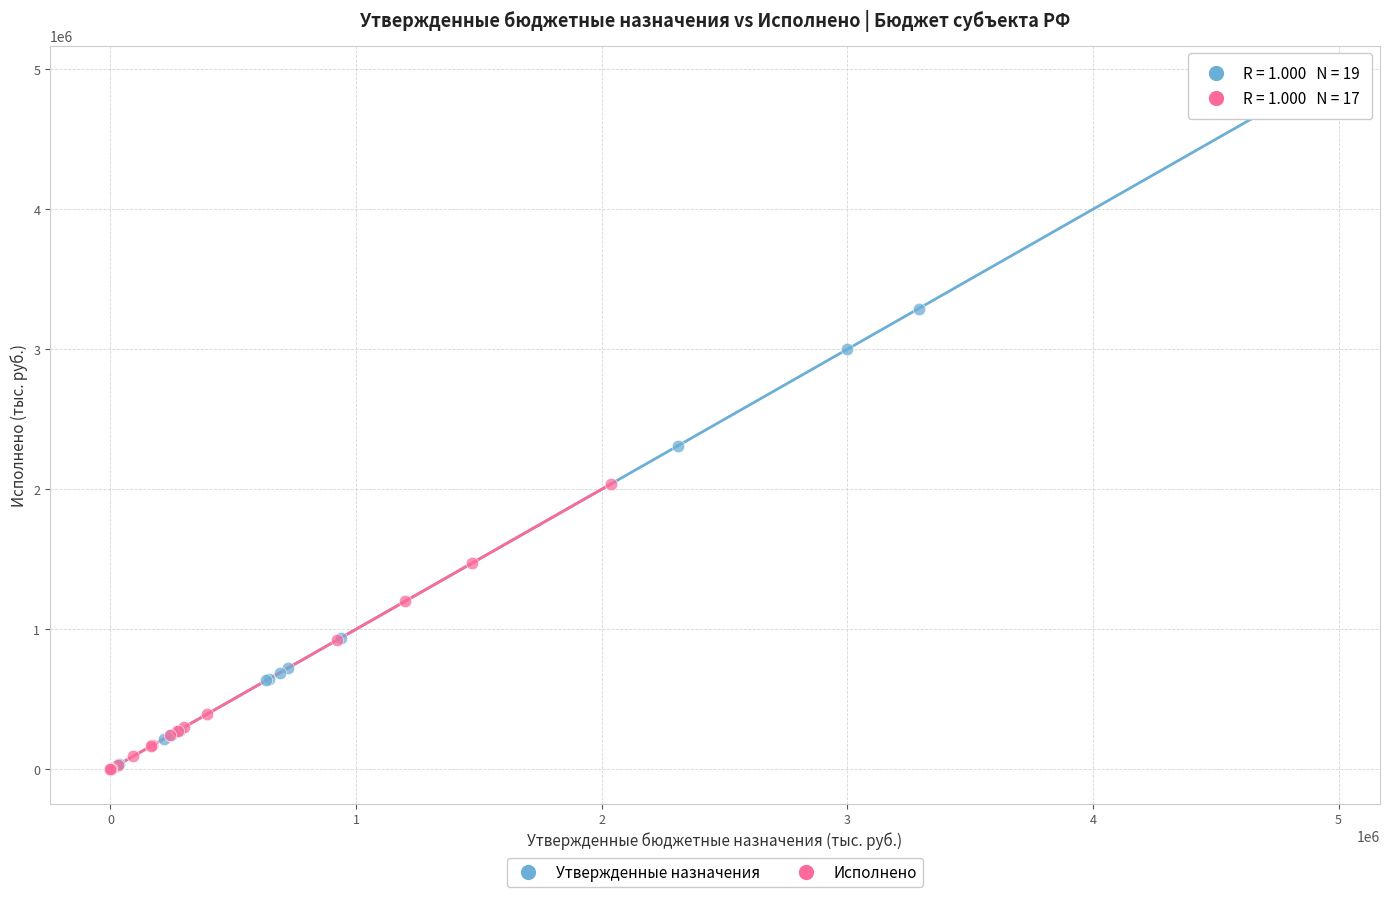

Which series has the widest spread of Y values?

Утвержденные назначения